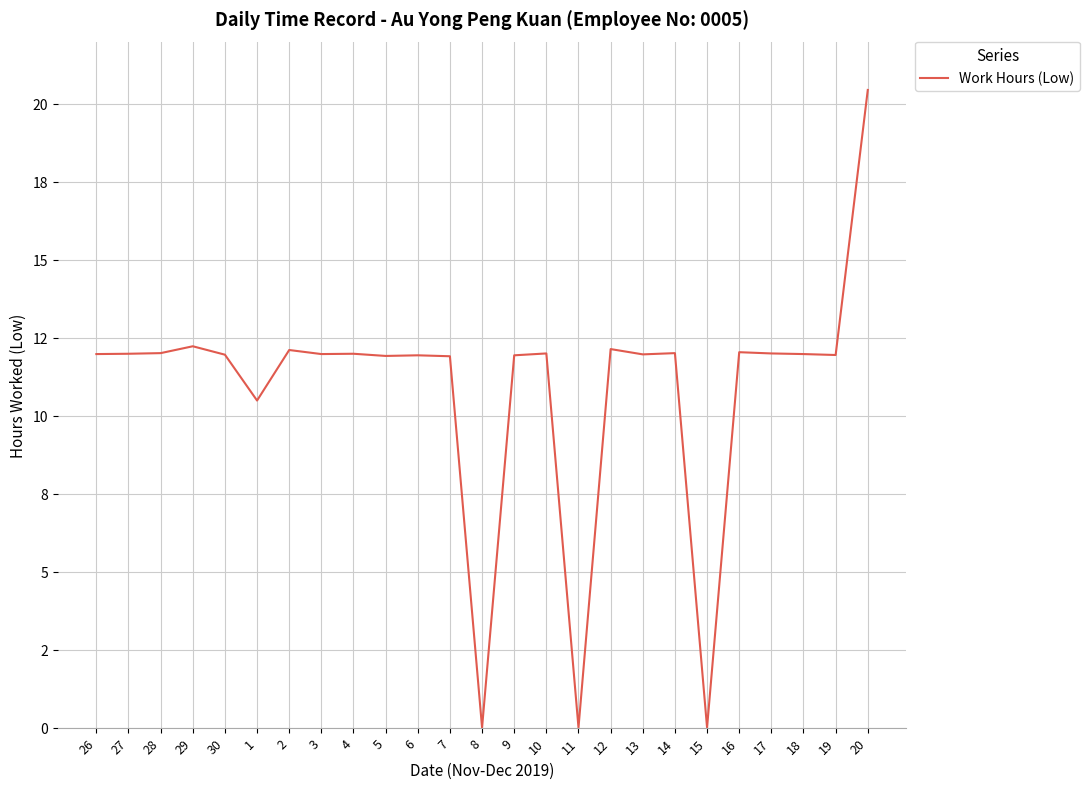

Is this an area chart (filled region under the line)?

No